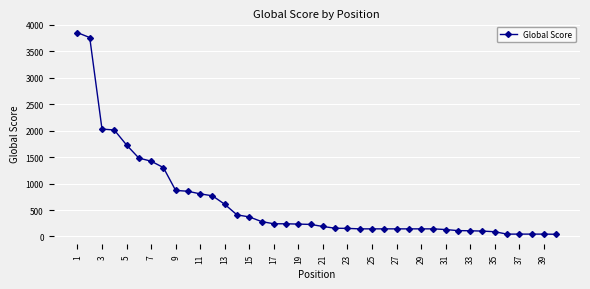

What is the difference between the maximum and minimum values?

3807